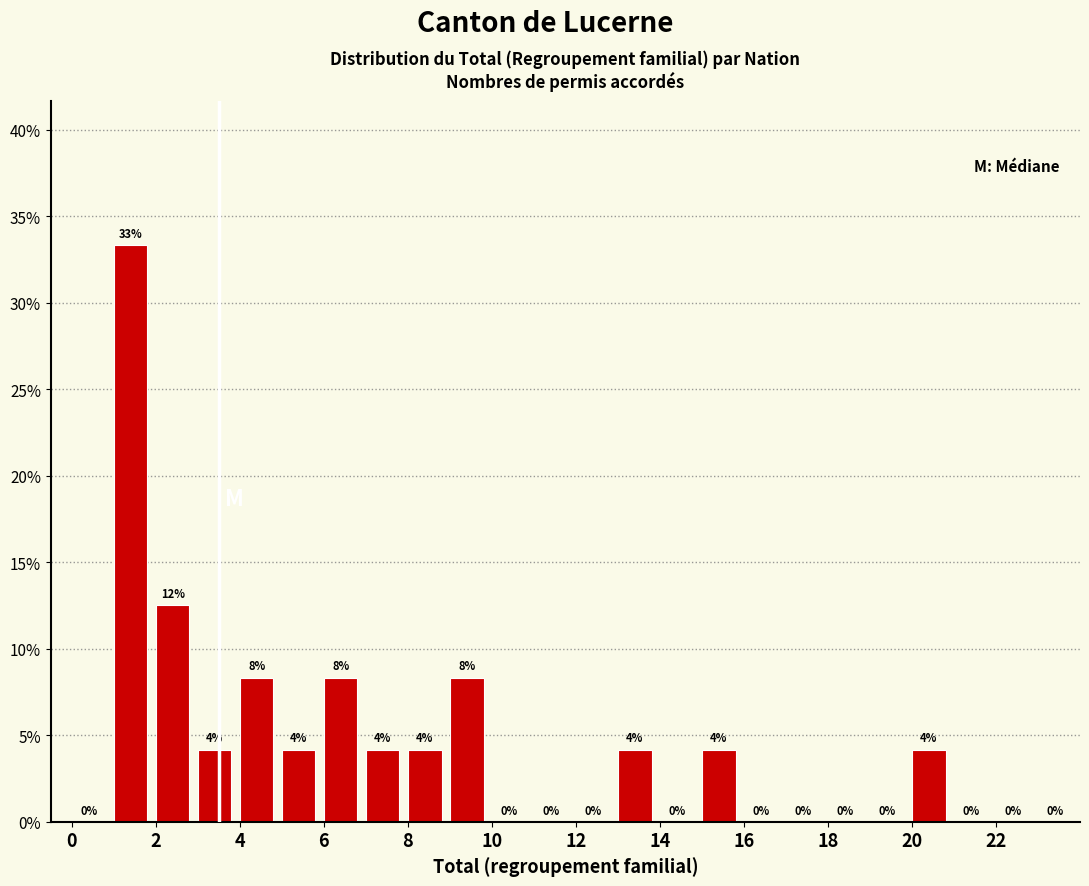

Which range on the x-axis has the tallest bar?

1 to 2